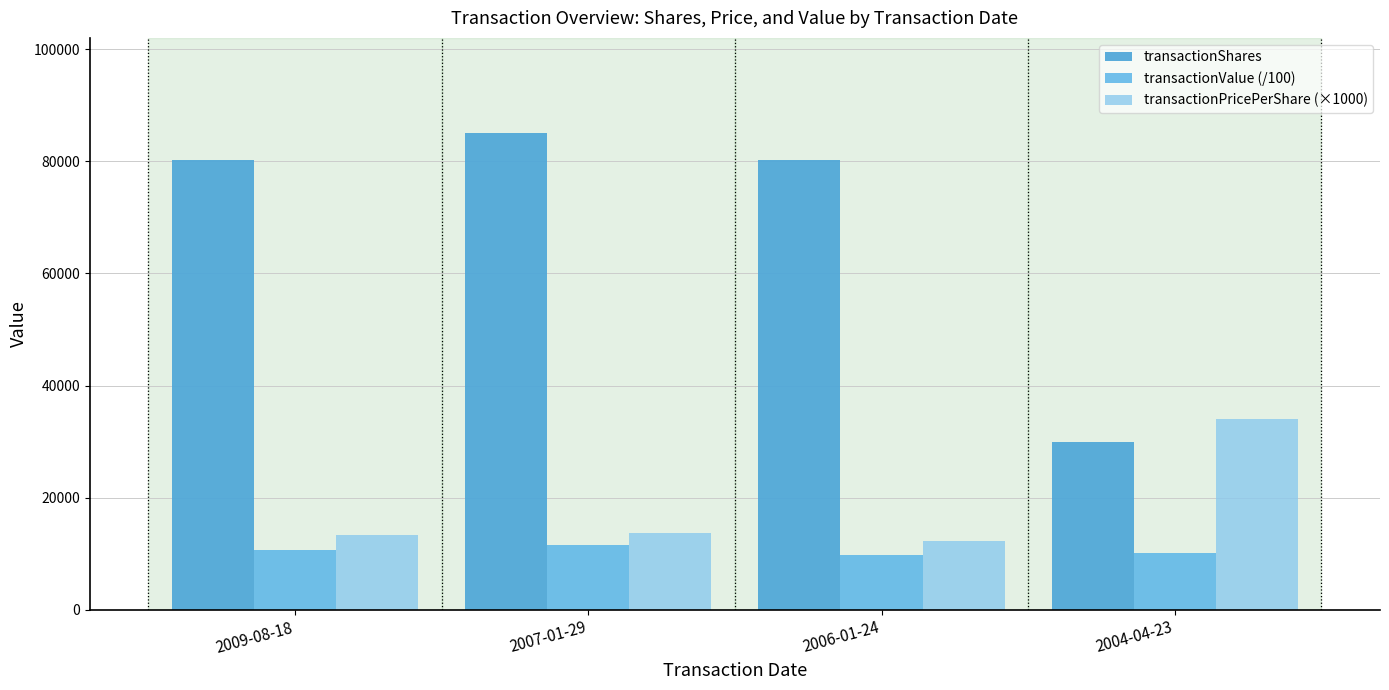

What position from the left is 2009-08-18?

1